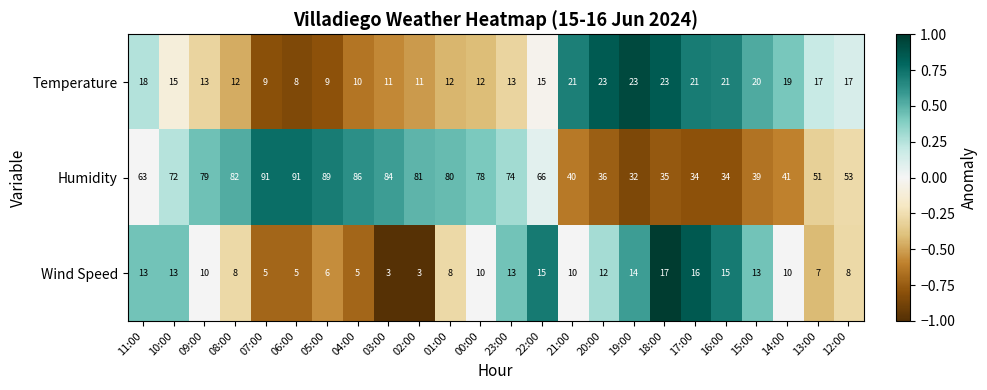

Read the Temperature value at 22:00, to the nearest 10.

20